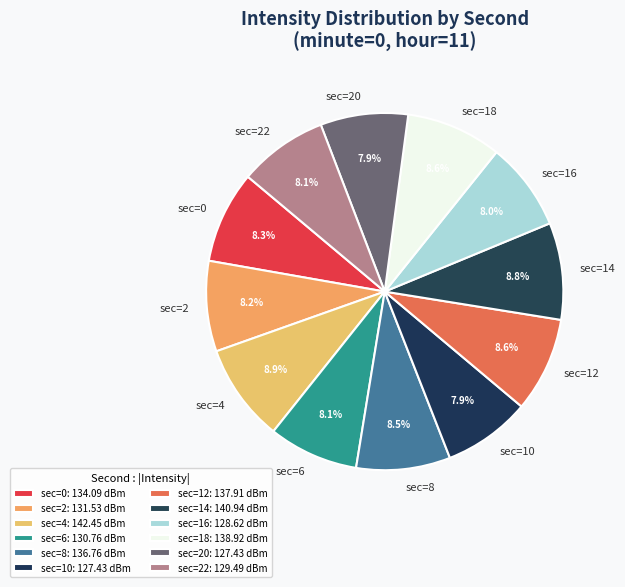

Is there a majority slice in this chart?

No